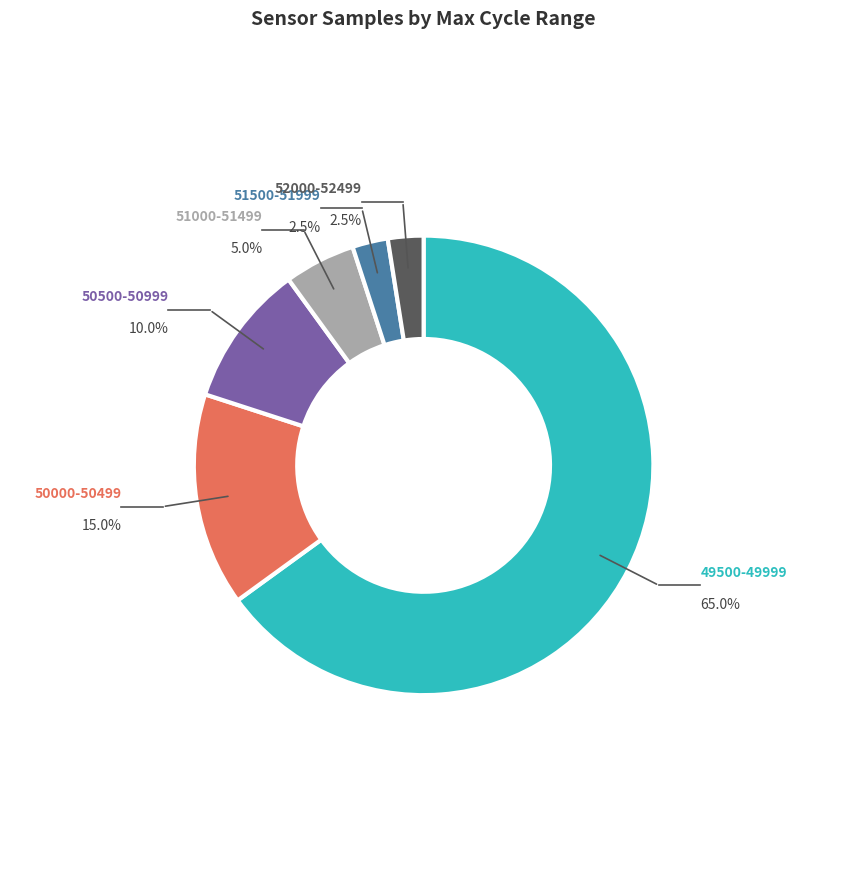

The 27 slice represents 17% of the pie. True or false?

False